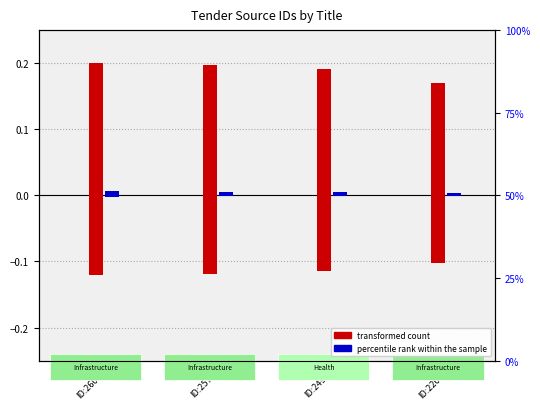

How many bars are there in total?

8